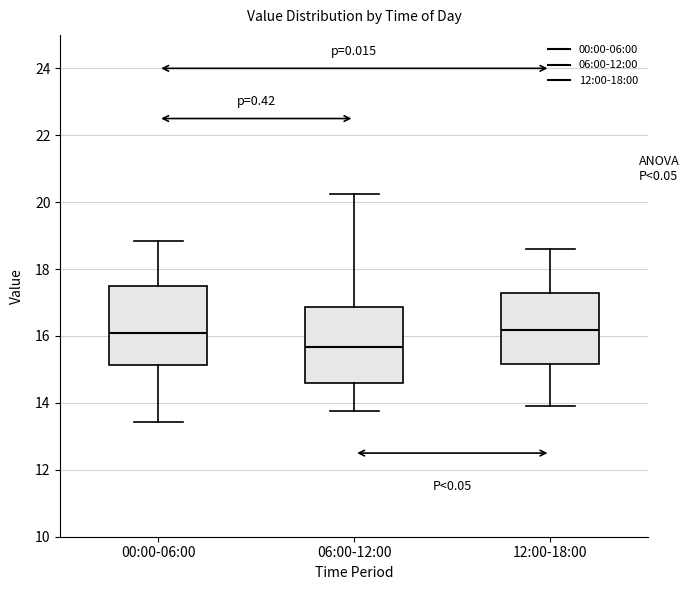

Reading left to right, read every box against the y-axis: the position of its median line, the range the box covers, and the ends of its whiskers. The values are not printed on the chart, so give them approximately, as read against the axis.

00:00-06:00: median 16.0, box 15.2 to 17.4, whiskers 13.4 to 18.8
06:00-12:00: median 15.6, box 14.6 to 16.8, whiskers 13.8 to 20.2
12:00-18:00: median 16.2, box 15.2 to 17.2, whiskers 14.0 to 18.6